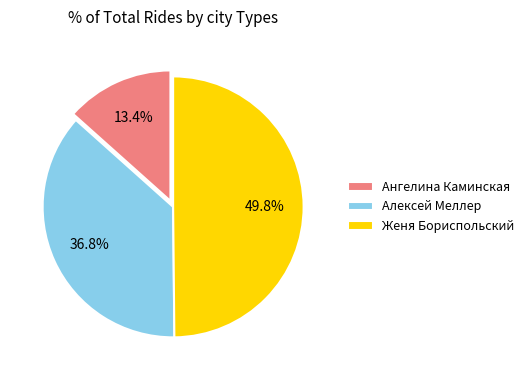

Is Ангелина Каминская the majority of the pie?

No